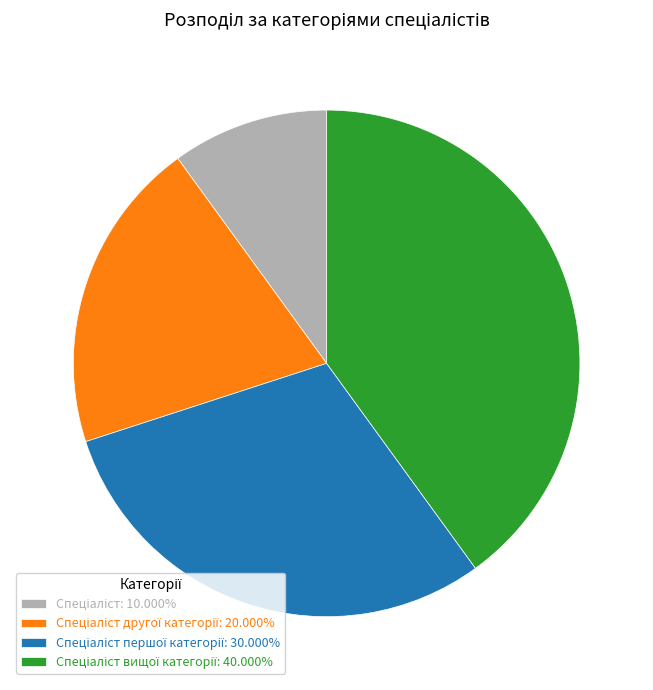

Is there any slice that represents more than half of the pie?

No